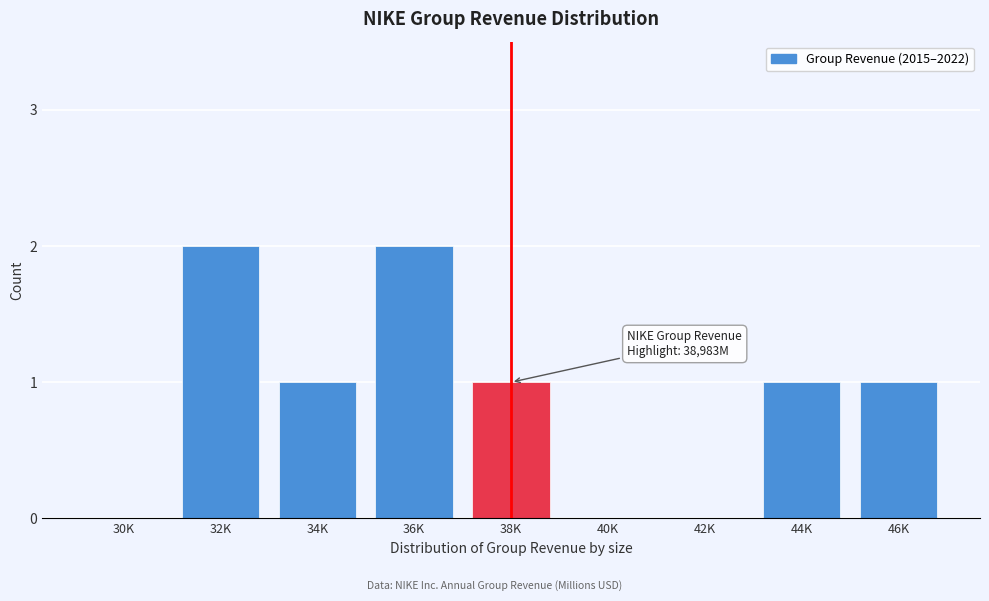

Reading right to left, extract all data points from this chart.

46K=1	44K=1	42K=0	40K=0	38K=1	36K=2	34K=1	32K=2	30K=0